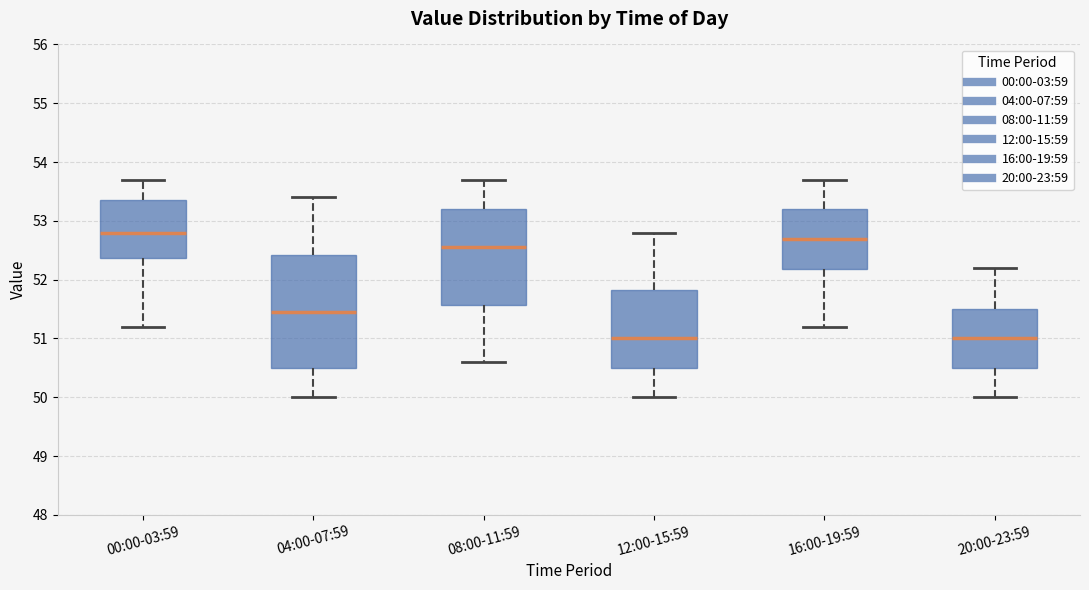

Reading left to right, read every box against the y-axis: the position of its median line, the range the box covers, and the ends of its whiskers. The values are not printed on the chart, so give them approximately, as read against the axis.

00:00-03:59: median 52.8, box 52.4 to 53.4, whiskers 51.2 to 53.7
04:00-07:59: median 51.5, box 50.5 to 52.4, whiskers 50.0 to 53.4
08:00-11:59: median 52.6, box 51.6 to 53.2, whiskers 50.6 to 53.7
12:00-15:59: median 51.0, box 50.5 to 51.8, whiskers 50.0 to 52.8
16:00-19:59: median 52.7, box 52.2 to 53.2, whiskers 51.2 to 53.7
20:00-23:59: median 51.0, box 50.5 to 51.5, whiskers 50.0 to 52.2